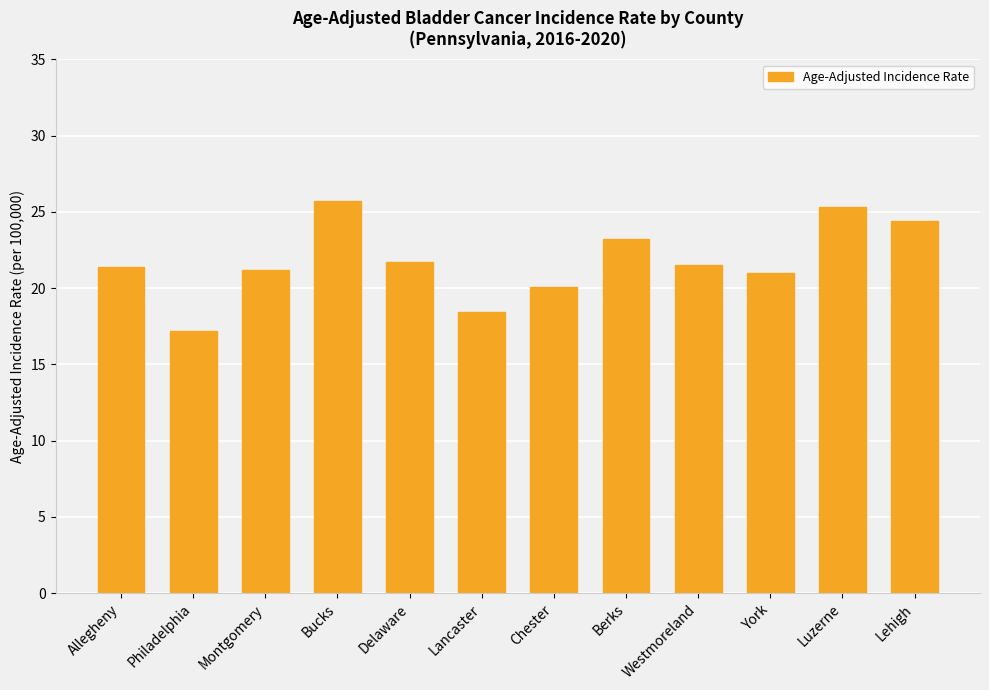

Which label corresponds to the smallest value in the chart?

Philadelphia